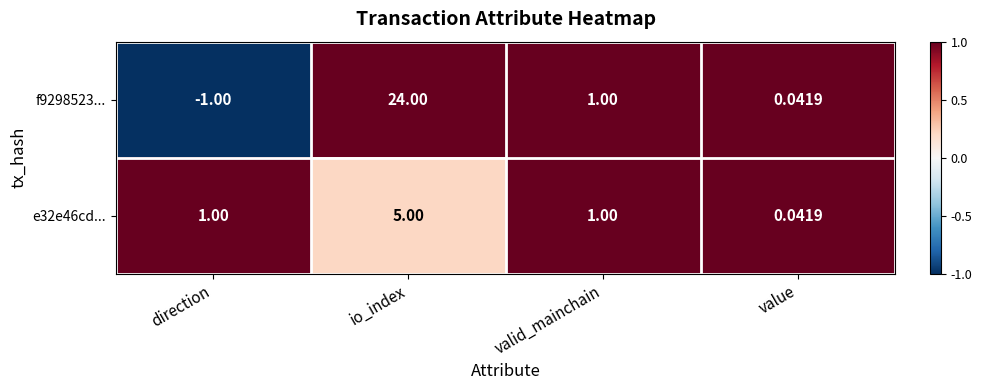

Which label corresponds to the largest value in the chart?

io_index